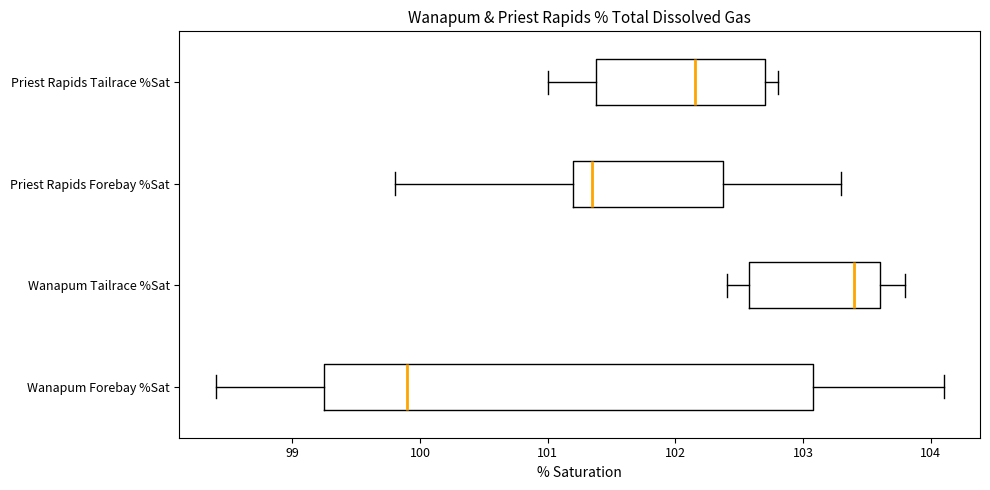

Where does the right whisker of the box for Priest Rapids Forebay %Sat end on the x-axis? The values are not printed on the chart, so give them approximately, as read against the axis.

103.3